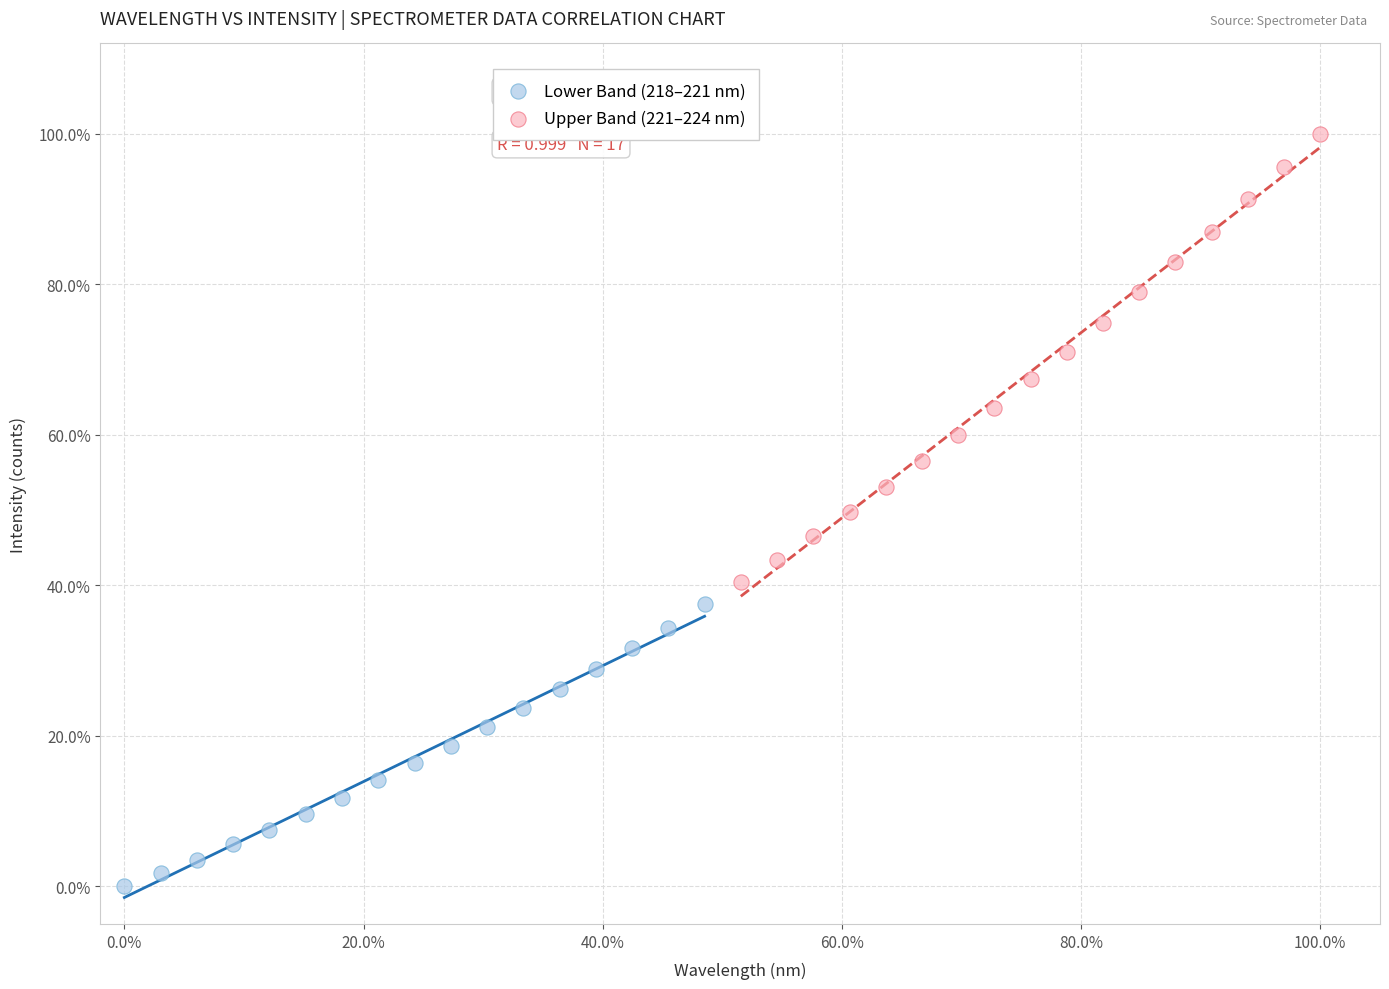

What are all the series names shown in the legend?

Lower Band (218–221 nm), Upper Band (221–224 nm)